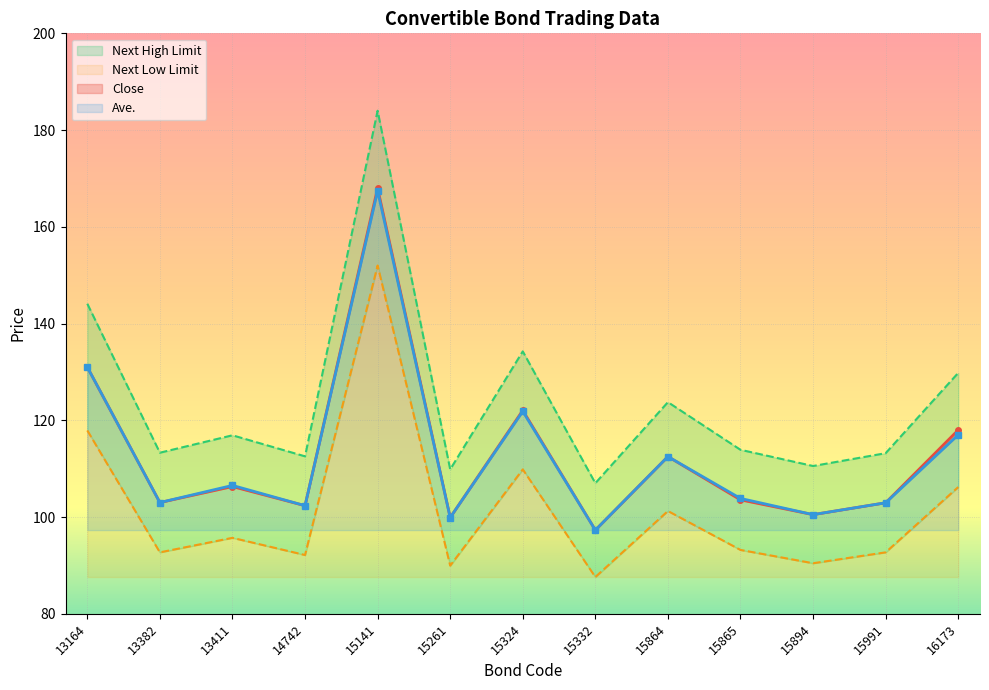

At which label does Close first exceed 103?

13164